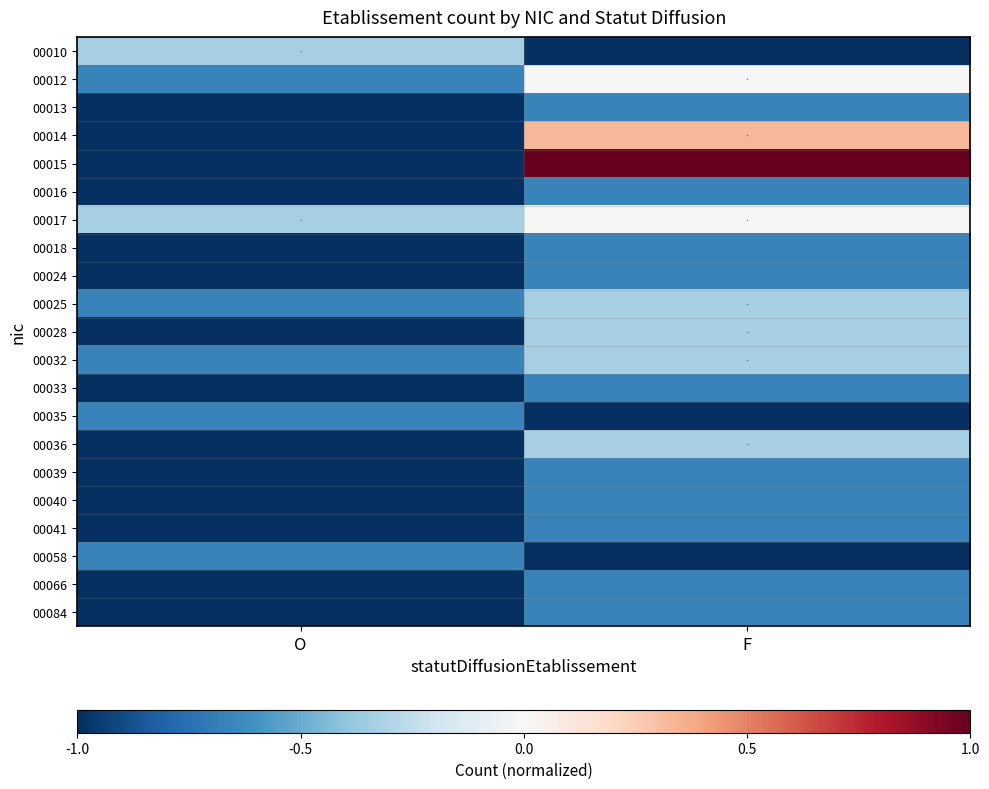

What is the minimum value shown in the chart?

-1.0